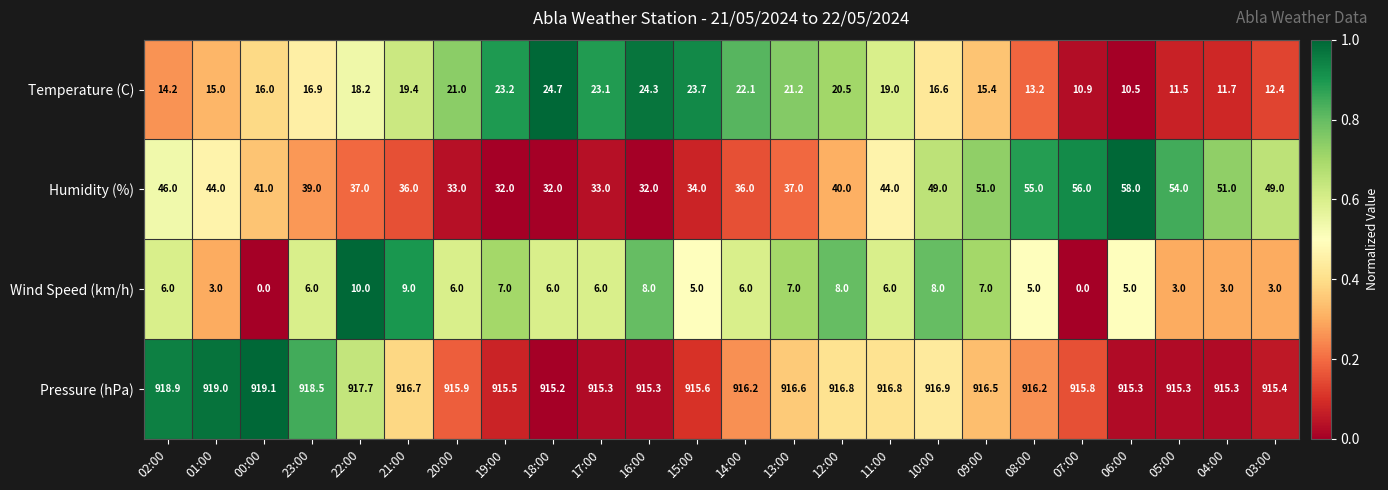

List the series in order of their peak value, lowest first.

Wind Speed (km/h), Temperature (C), Humidity (%), Pressure (hPa)